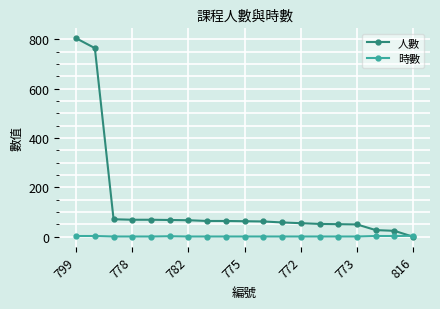

What is the greatest value displayed?

805